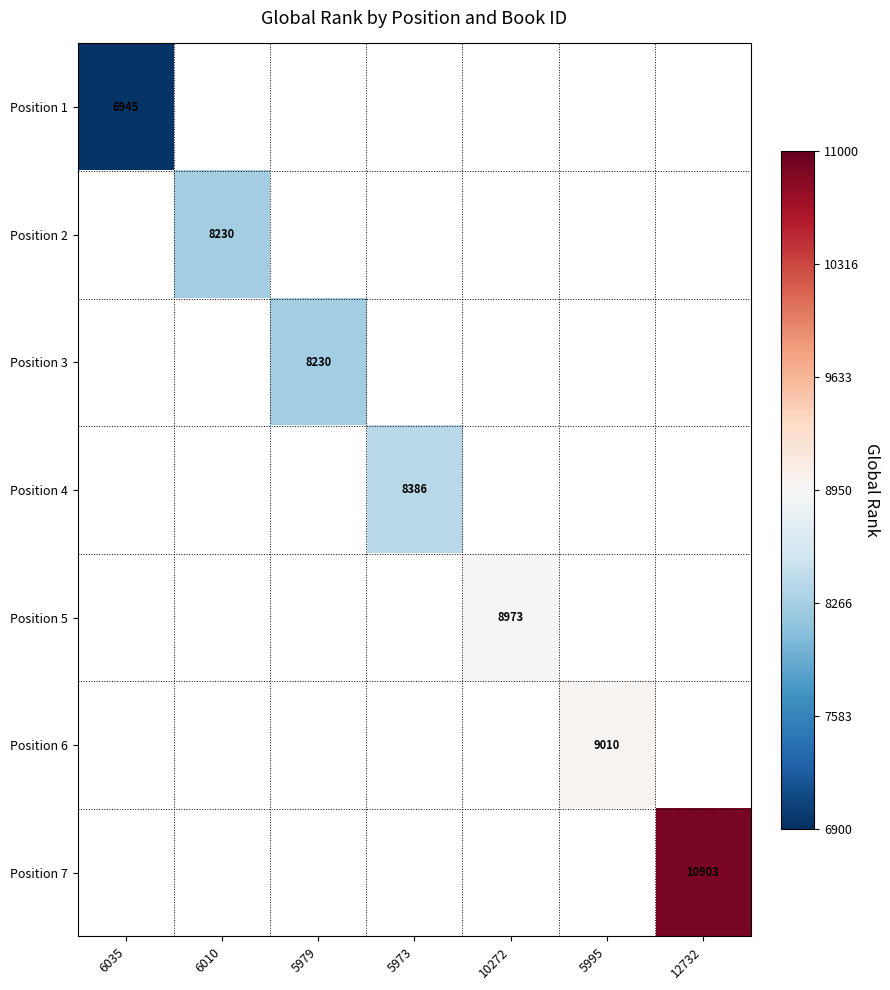

The value of Position 7 at 12732 is 2566. True or false?

False